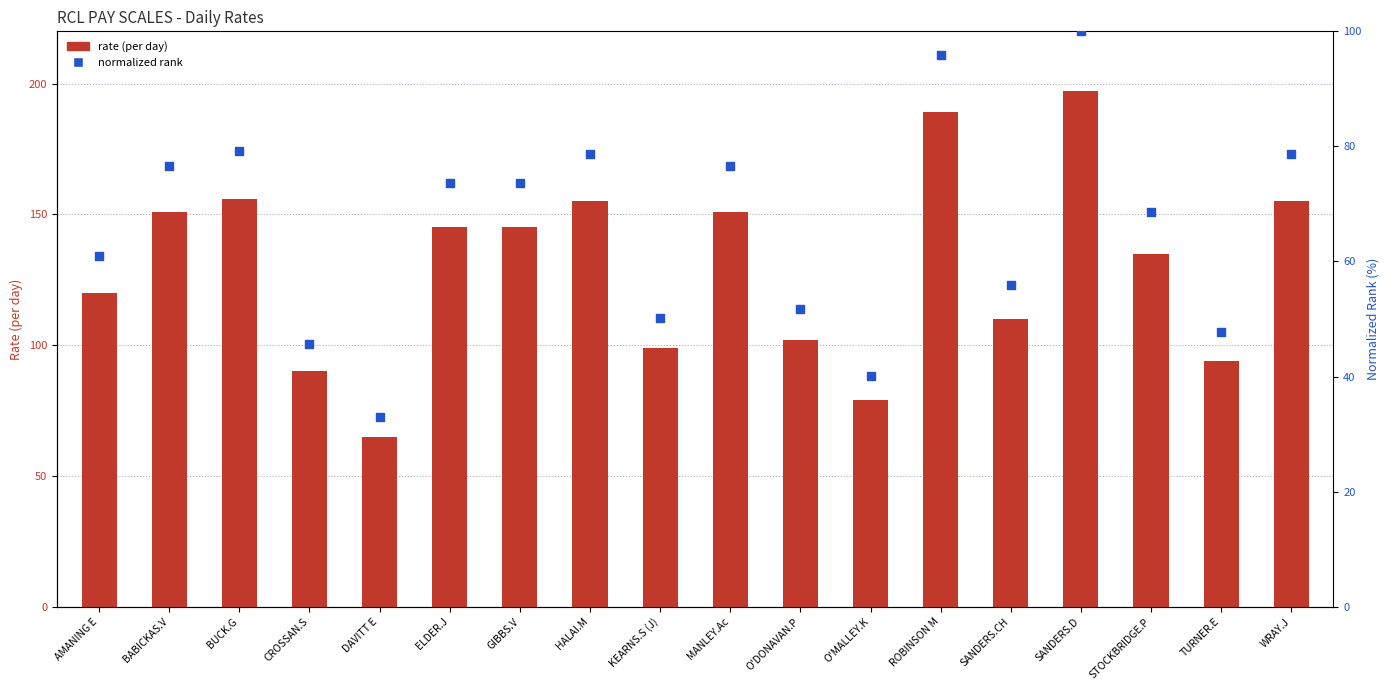

Which series contains the highest Y value?

rate (per day)